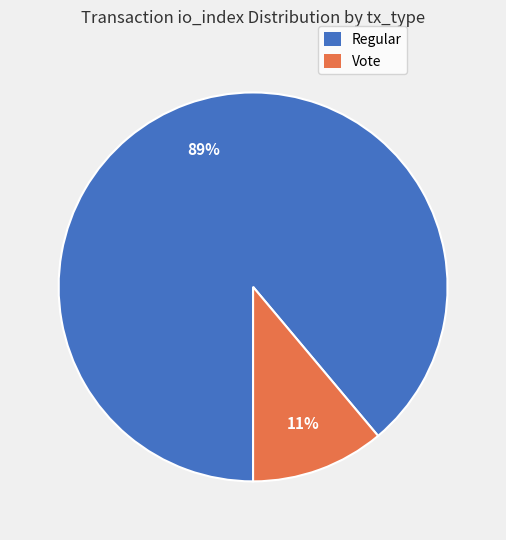

Is it true that Regular is 89% of the pie?

True